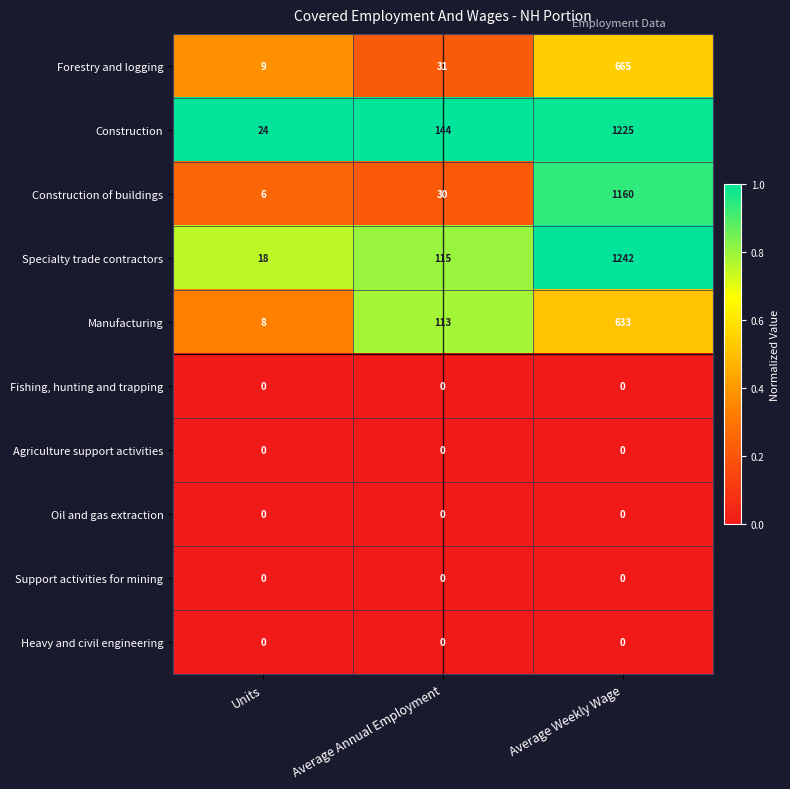

List the labels in order of Construction value, largest first.

Average Weekly Wage, Average Annual Employment, Units